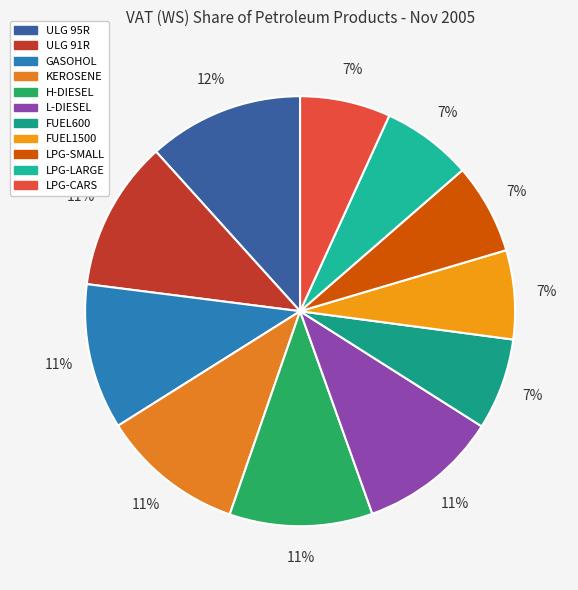

To the nearest percent, what percentage of the pie is ULG 95R?

12%